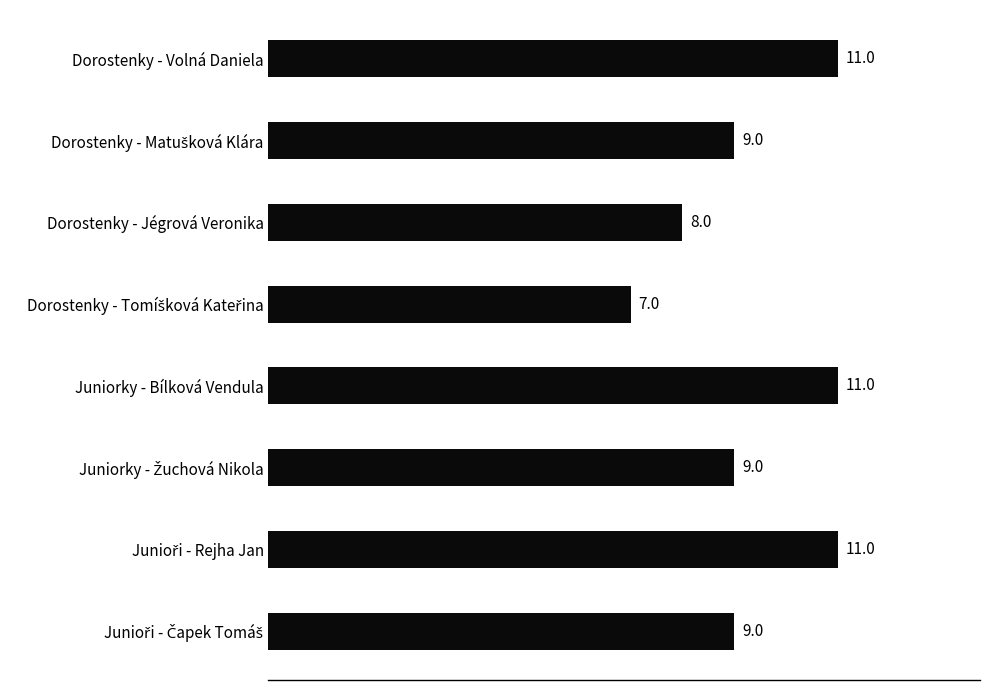

What is the difference between the maximum and second lowest values?

3